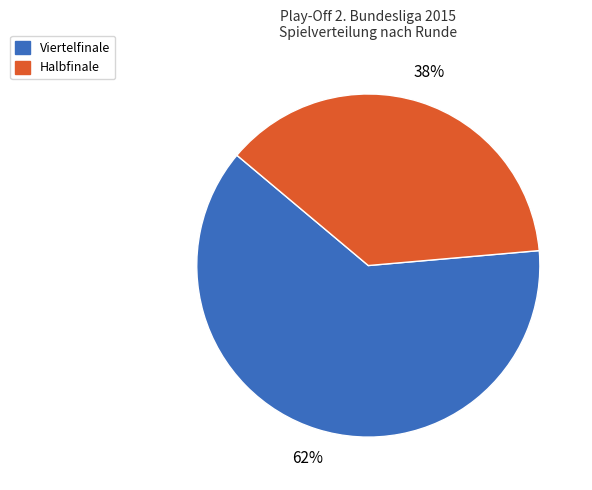

How many slices are in this pie chart?

2